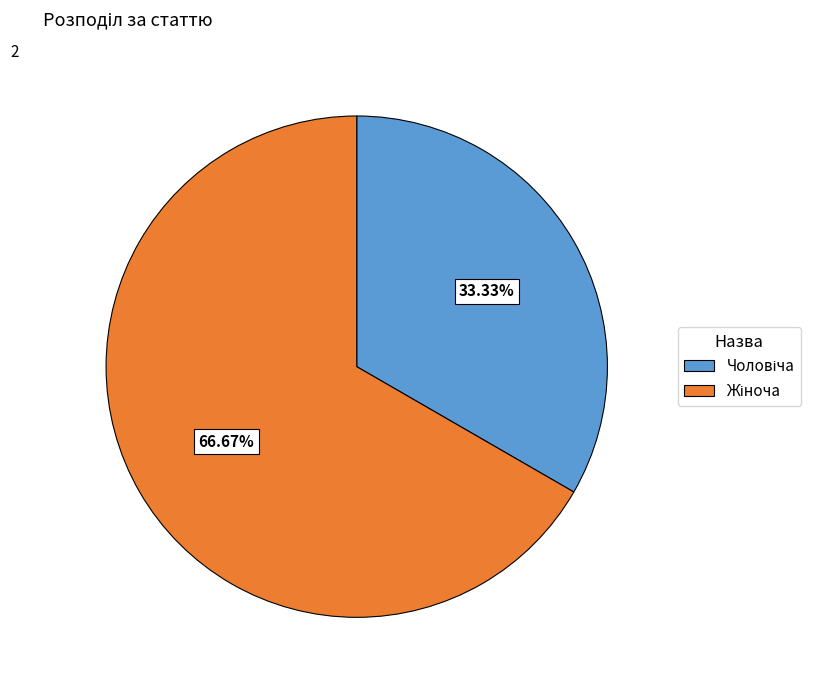

Is there a majority slice in this chart?

Yes